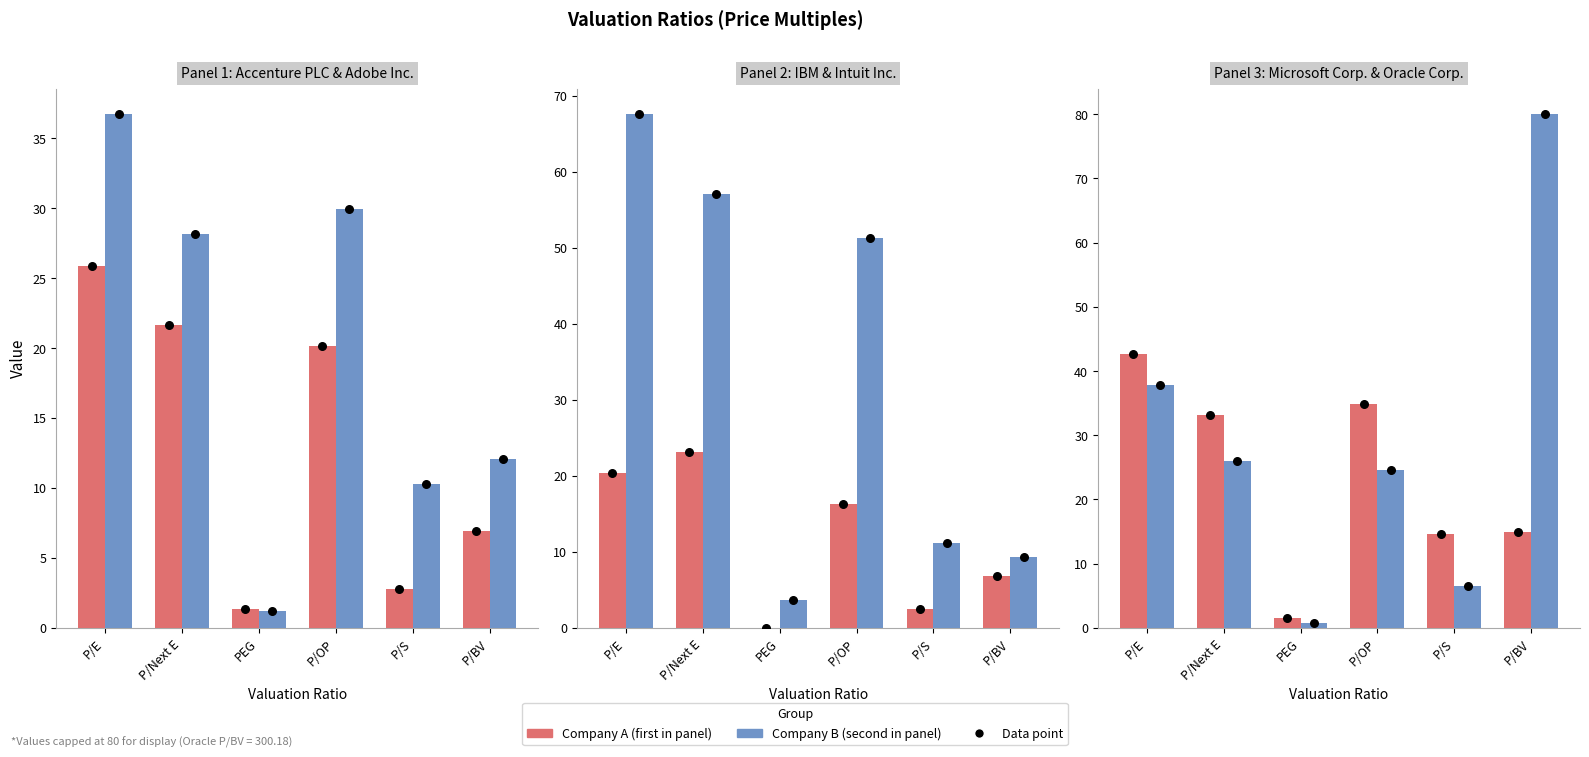

Is the value of IBM at P/BV greater than the value of Oracle Corp. at P/Next E?

No